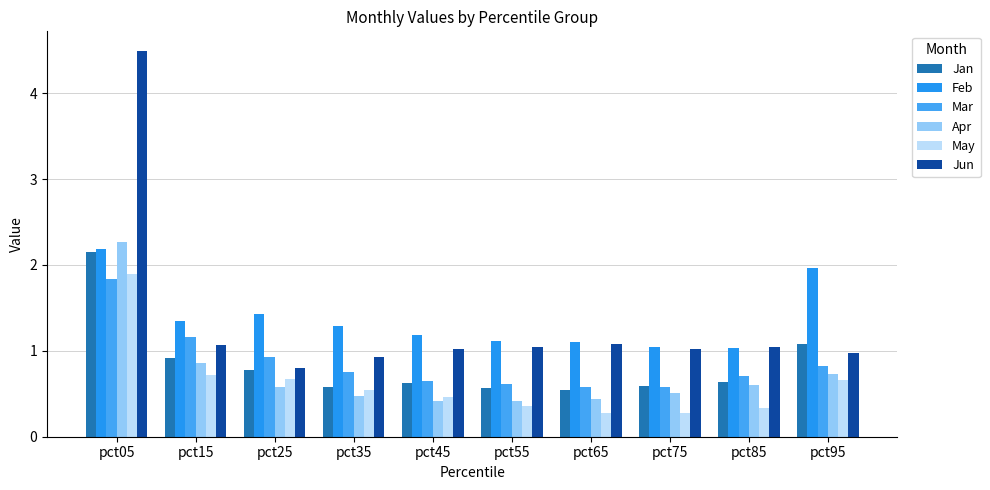

Reading right to left, transcribe all the data shown in this chart.

Jan: pct95=1.1	pct85=0.6	pct75=0.6	pct65=0.5	pct55=0.6	pct45=0.6	pct35=0.6	pct25=0.8	pct15=0.9	pct05=2.1
Feb: pct95=2.0	pct85=1.0	pct75=1.0	pct65=1.1	pct55=1.1	pct45=1.2	pct35=1.3	pct25=1.4	pct15=1.3	pct05=2.2
Mar: pct95=0.8	pct85=0.7	pct75=0.6	pct65=0.6	pct55=0.6	pct45=0.6	pct35=0.8	pct25=0.9	pct15=1.2	pct05=1.8
Apr: pct95=0.7	pct85=0.6	pct75=0.5	pct65=0.4	pct55=0.4	pct45=0.4	pct35=0.5	pct25=0.6	pct15=0.9	pct05=2.3
May: pct95=0.7	pct85=0.3	pct75=0.3	pct65=0.3	pct55=0.4	pct45=0.5	pct35=0.5	pct25=0.7	pct15=0.7	pct05=1.9
Jun: pct95=1.0	pct85=1.0	pct75=1.0	pct65=1.1	pct55=1.0	pct45=1.0	pct35=0.9	pct25=0.8	pct15=1.1	pct05=4.5